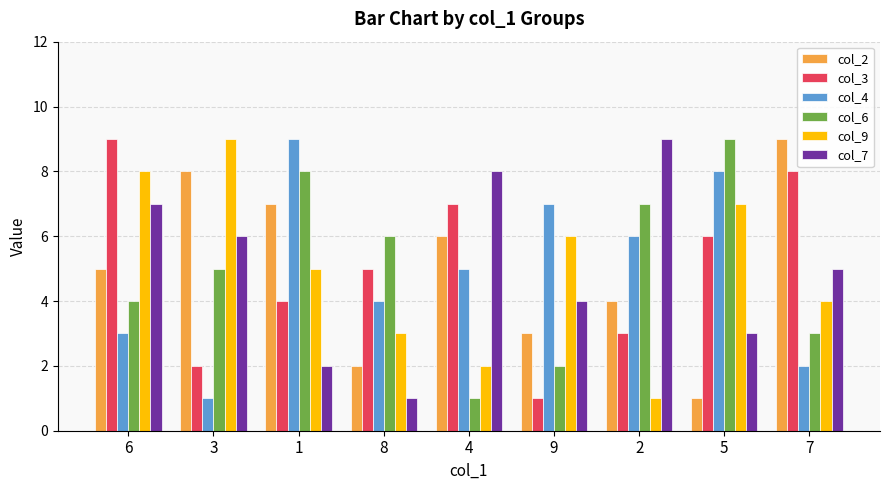

The value of col_3 at 4 is 7. True or false?

True